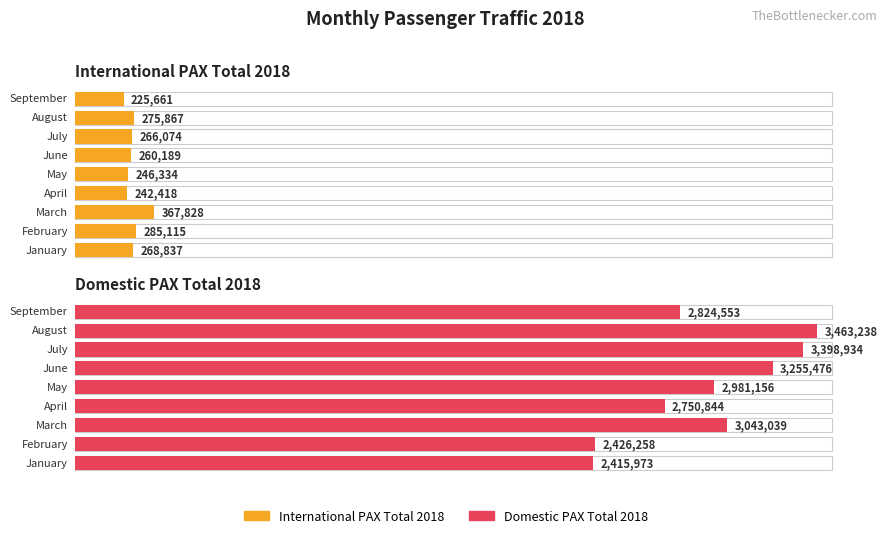

What is the spread (max minus min) of values at September?

2598892